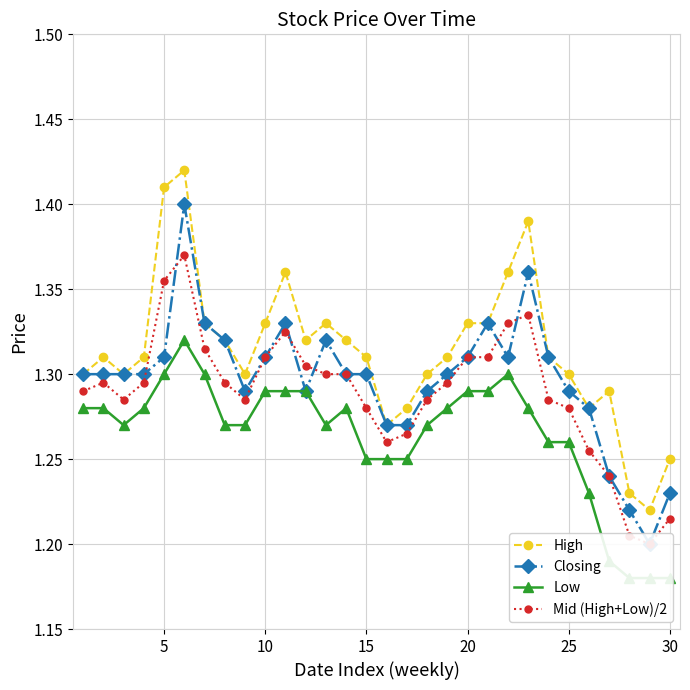

How many intersections are there between Closing and Mid (High+Low)/2?

6